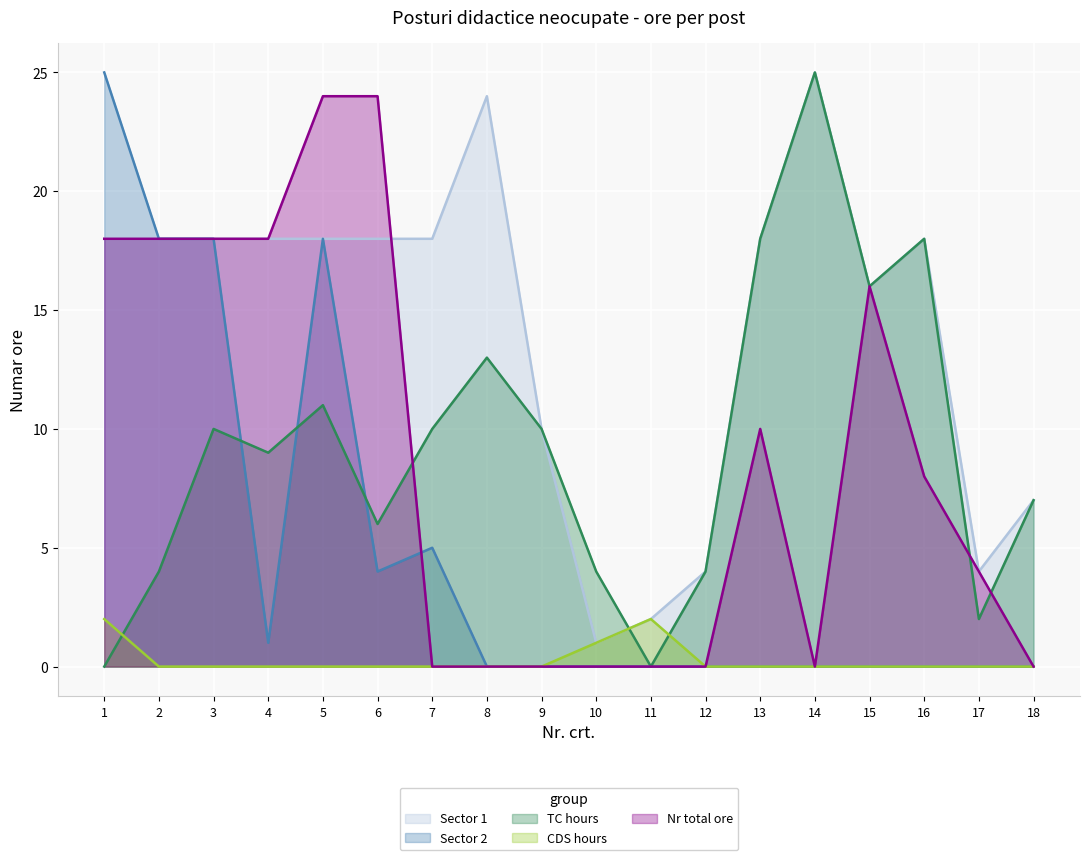

Which series ends up on top after the final intersection of Nr total ore and Sector 2?

Sector 2